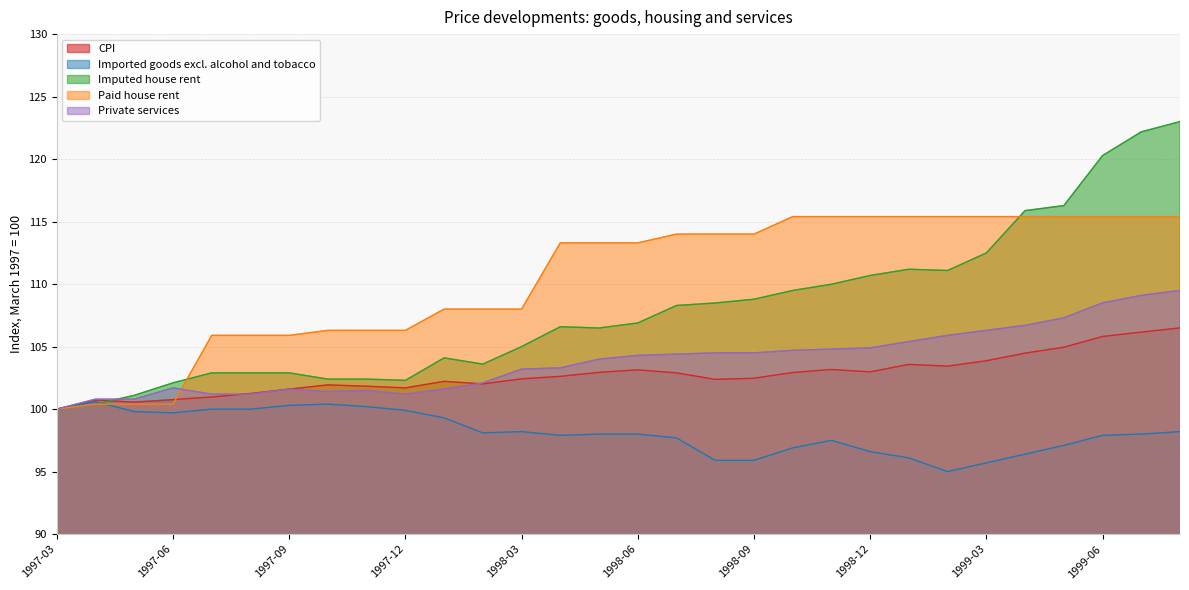

Does the chart display data point markers on the line(s)?

No